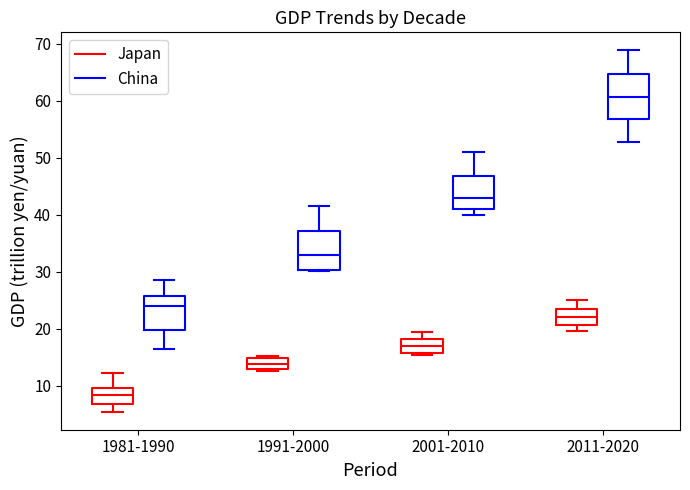

Reading left to right, transcribe this box plot: for each box, give where its median line is, the range the box spans, and where its two whiskers end, as read against the y-axis. The values are not printed on the chart, so give them approximately, as read against the axis.

1981-1990 (Japan): median 8, box 7 to 10, whiskers 6 to 12
1981-1990 (China): median 24, box 20 to 26, whiskers 17 to 29
1991-2000 (Japan): median 14, box 13 to 15, whiskers 13 (just below the box's lower edge) to 15 (just above the box's upper edge)
1991-2000 (China): median 33, box 30 to 37, whiskers 30 to 42
2001-2010 (Japan): median 17, box 16 to 18, whiskers 16 to 19
2001-2010 (China): median 43, box 41 to 47, whiskers 40 to 51
2011-2020 (Japan): median 22, box 21 to 23, whiskers 20 to 25
2011-2020 (China): median 61, box 57 to 65, whiskers 53 to 69